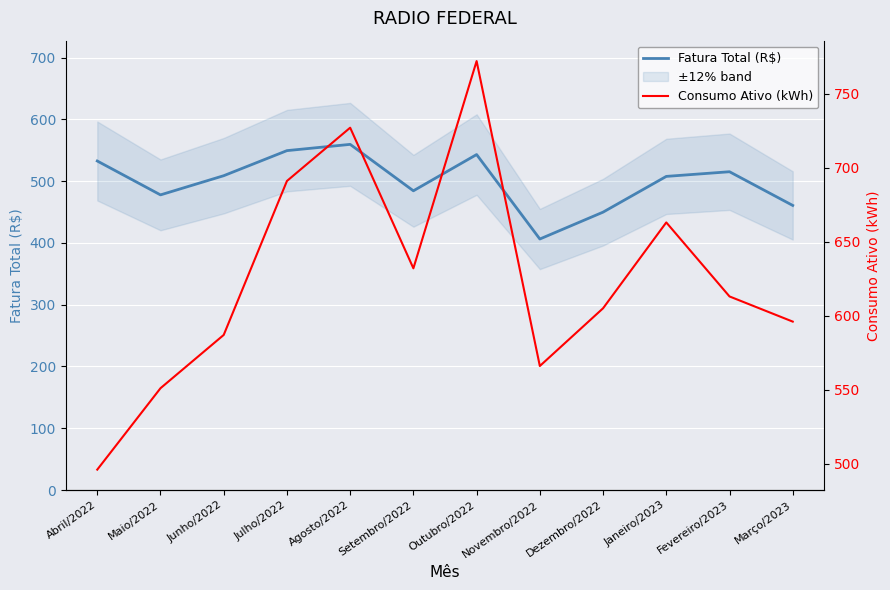

Rank the categories by Consumo Ativo (kWh) value from highest to lowest.

Outubro/2022, Agosto/2022, Julho/2022, Janeiro/2023, Setembro/2022, Fevereiro/2023, Dezembro/2022, Março/2023, Junho/2022, Novembro/2022, Maio/2022, Abril/2022